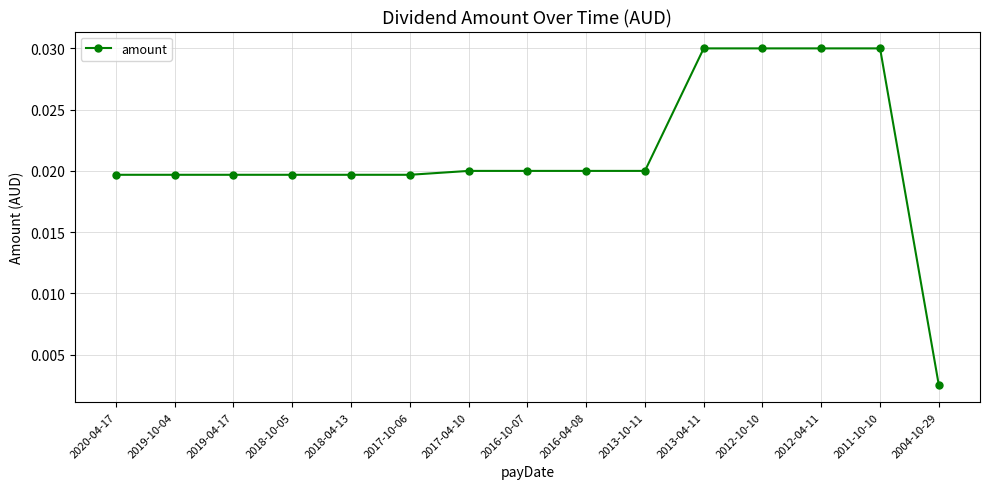

What is the label of the 6th point from the right?

2013-10-11